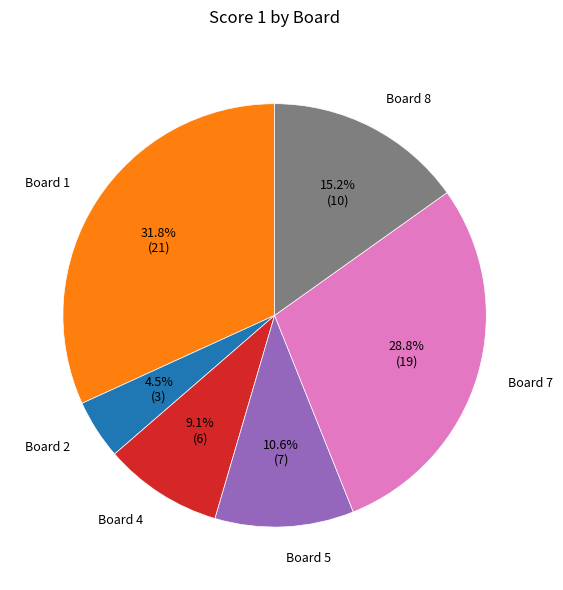

What percentage do Board 2 and Board 7 together represent?

33.3%